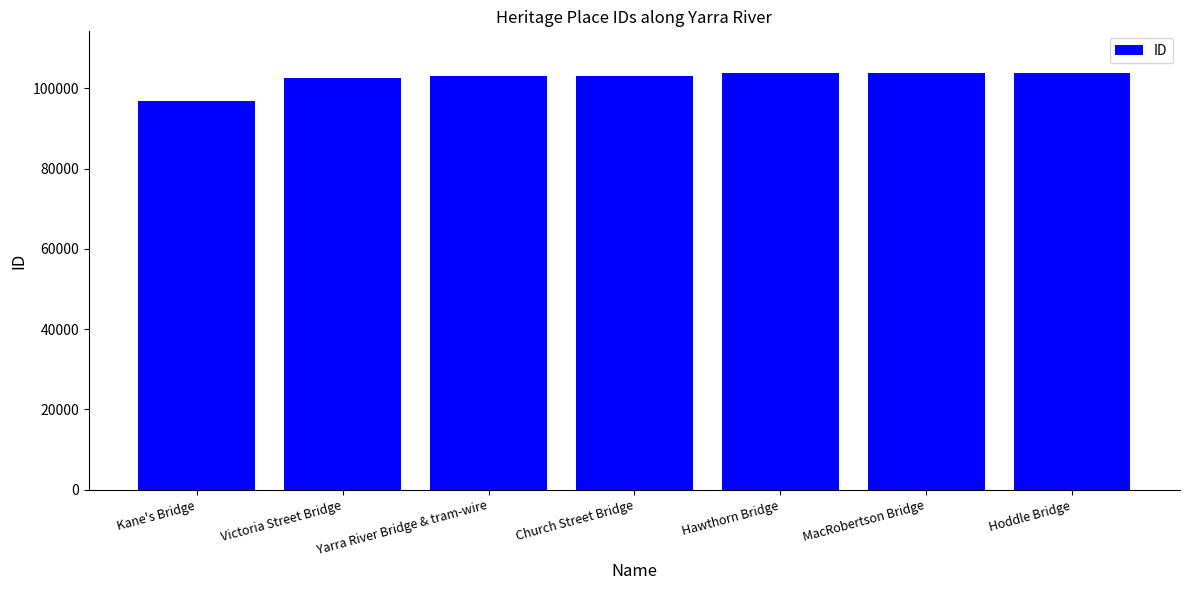

What is the difference between the second highest and second lowest values?

1134